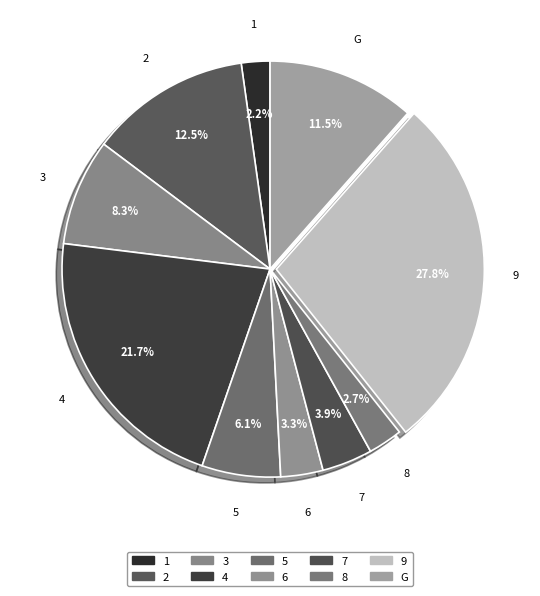

What percentage is NOT represented by 2?

87.5%